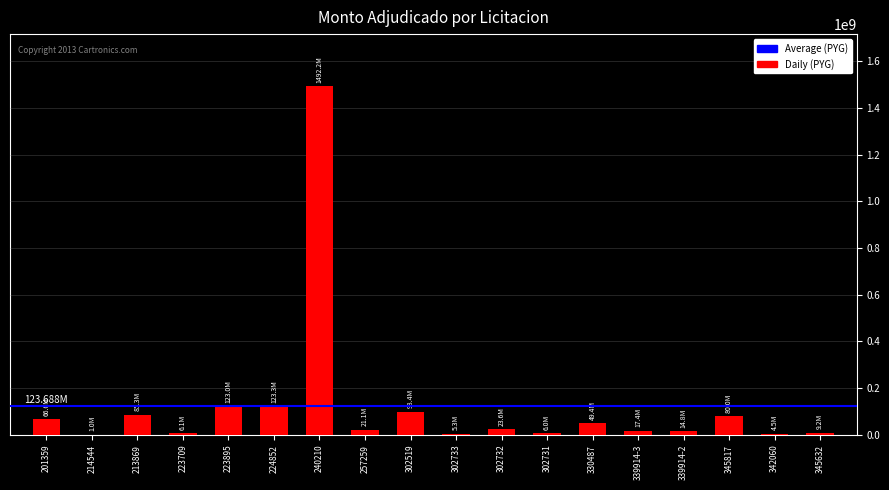

Approximately how many times larger is the value at 302519 compared to 330487?

2.0